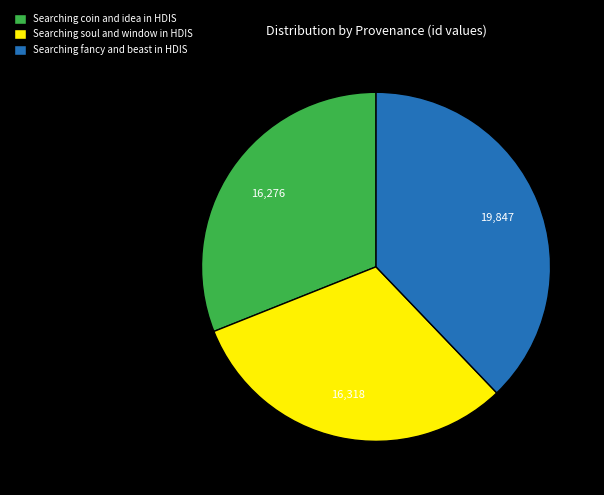

Is the sum of Searching fancy and beast in HDIS and Searching coin and idea in HDIS greater than half?

Yes